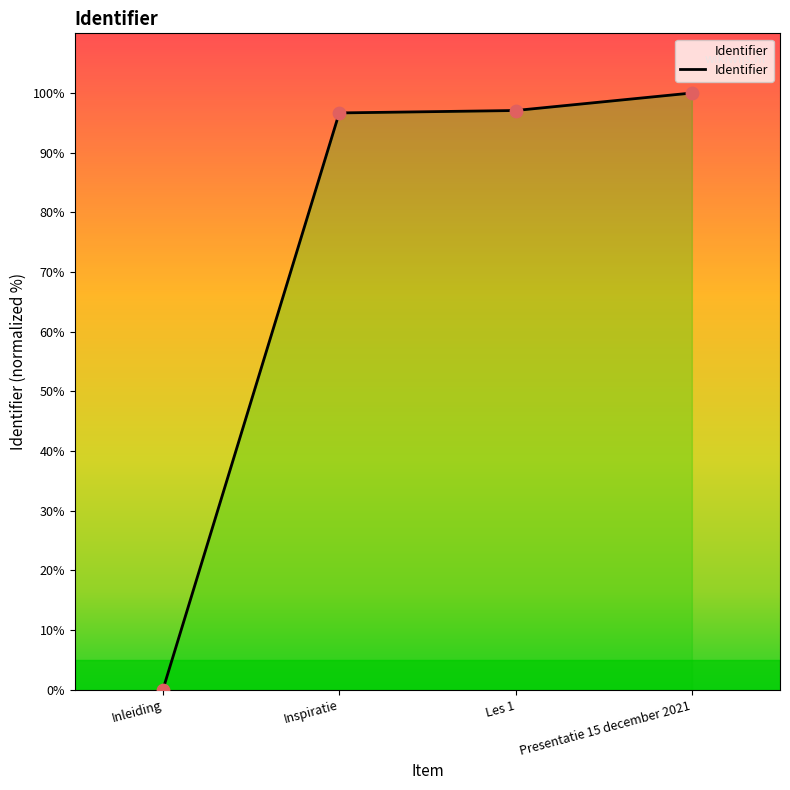

Between Inleiding and Presentatie 15 december 2021, which is larger?

Presentatie 15 december 2021